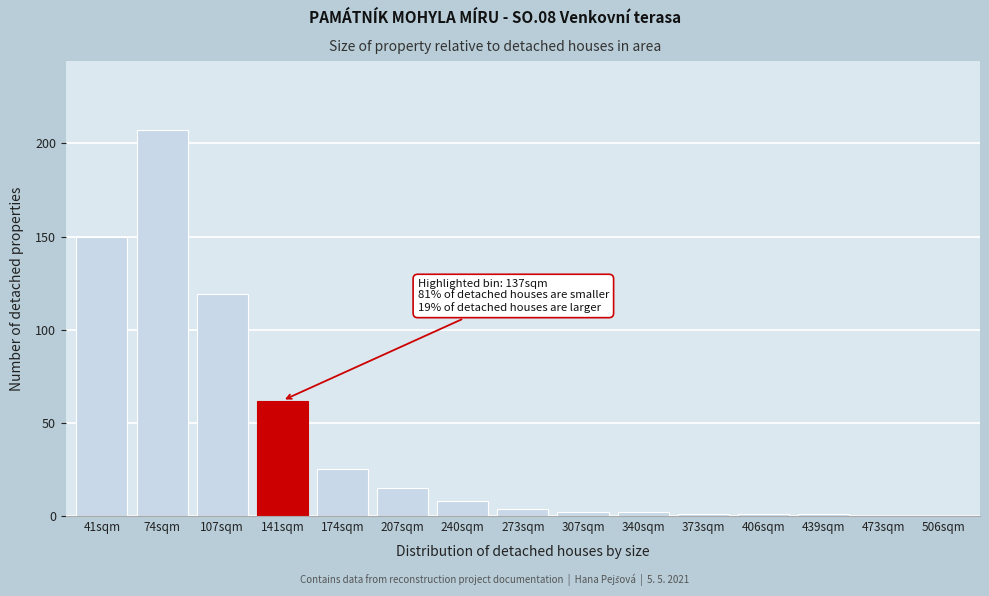

Reading right to left, extract all data points from this chart.

506sqm=0	473sqm=0	439sqm=1	406sqm=1	373sqm=1	340sqm=2	307sqm=2	273sqm=4	240sqm=8	207sqm=15	174sqm=25	141sqm=62	107sqm=119	74sqm=207	41sqm=150